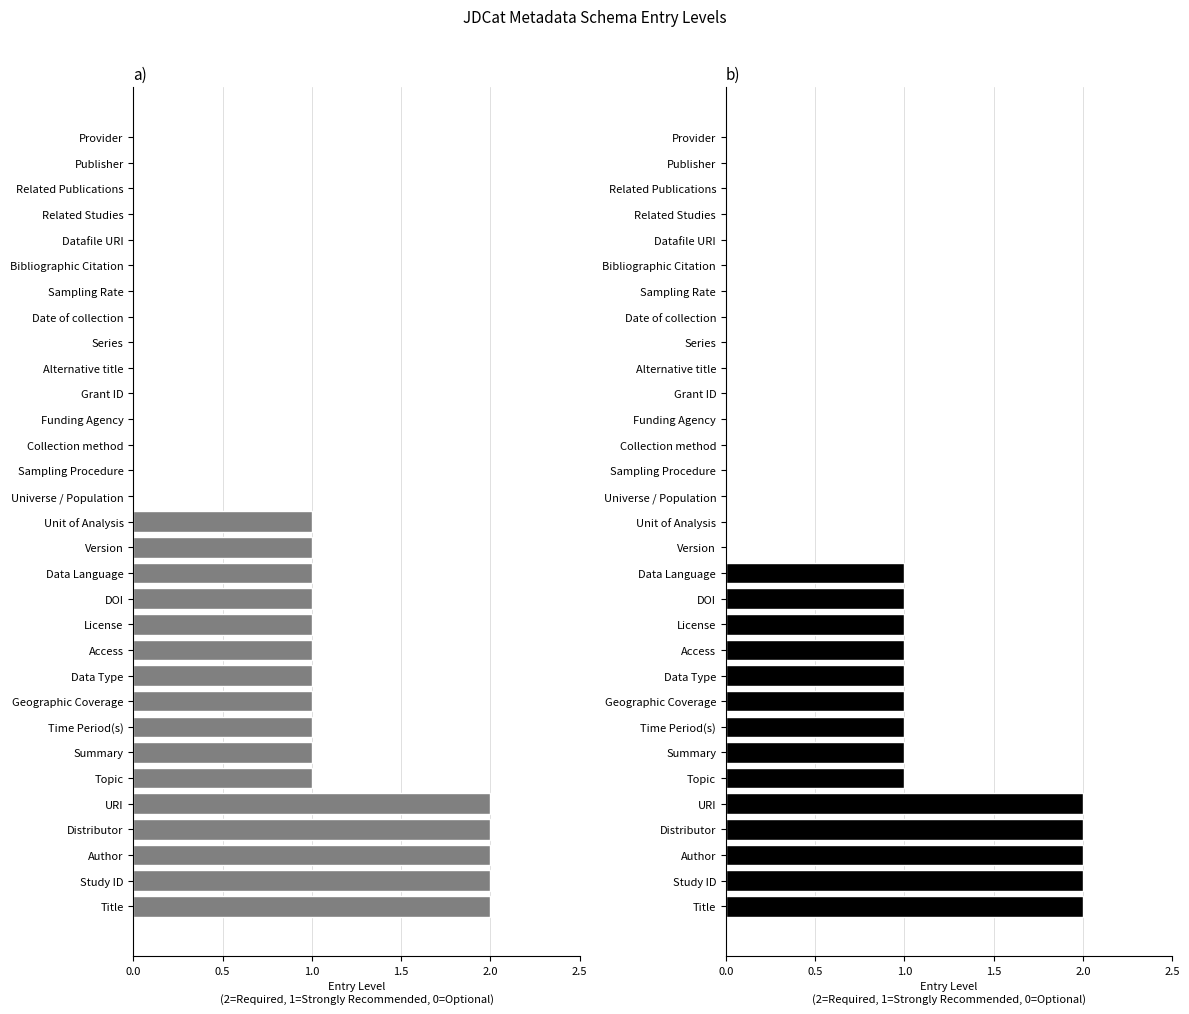

Count the Required (Humanities) values in the range 0 to 1.

26